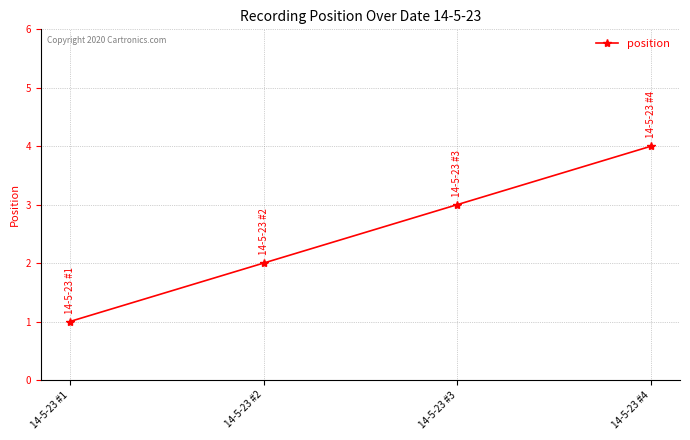

Rank the categories by value from highest to lowest.

14-5-23 #4, 14-5-23 #3, 14-5-23 #2, 14-5-23 #1